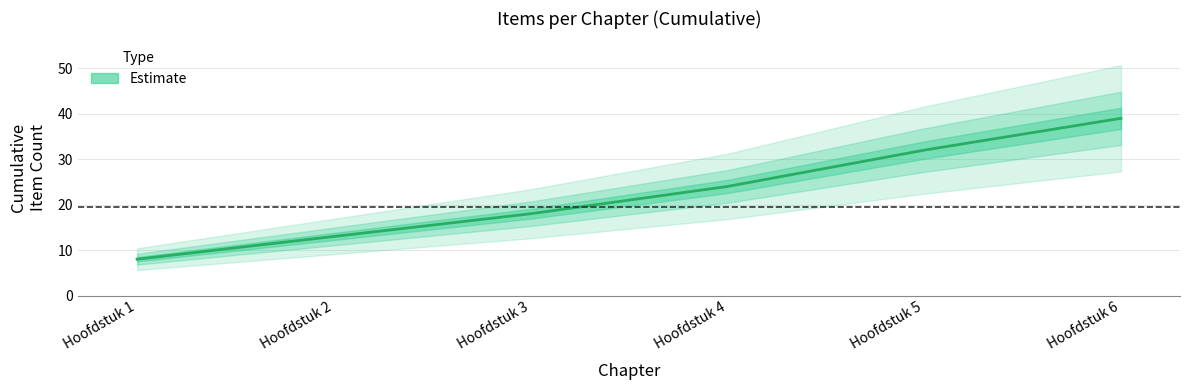

What is the change in value from Hoofdstuk 1 to Hoofdstuk 2?

+5